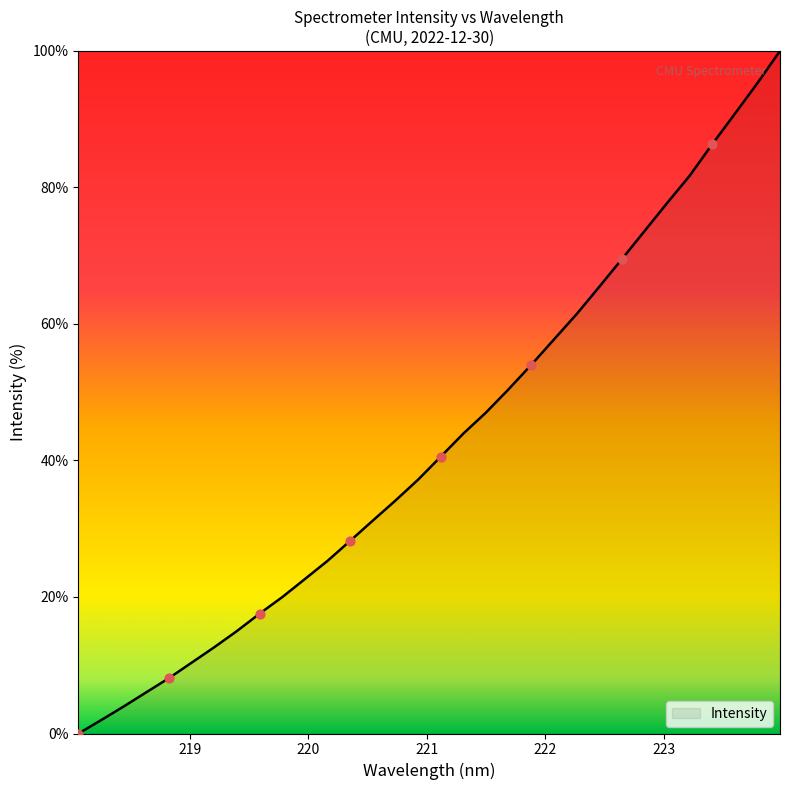

What is the maximum value shown in the chart?

100.0